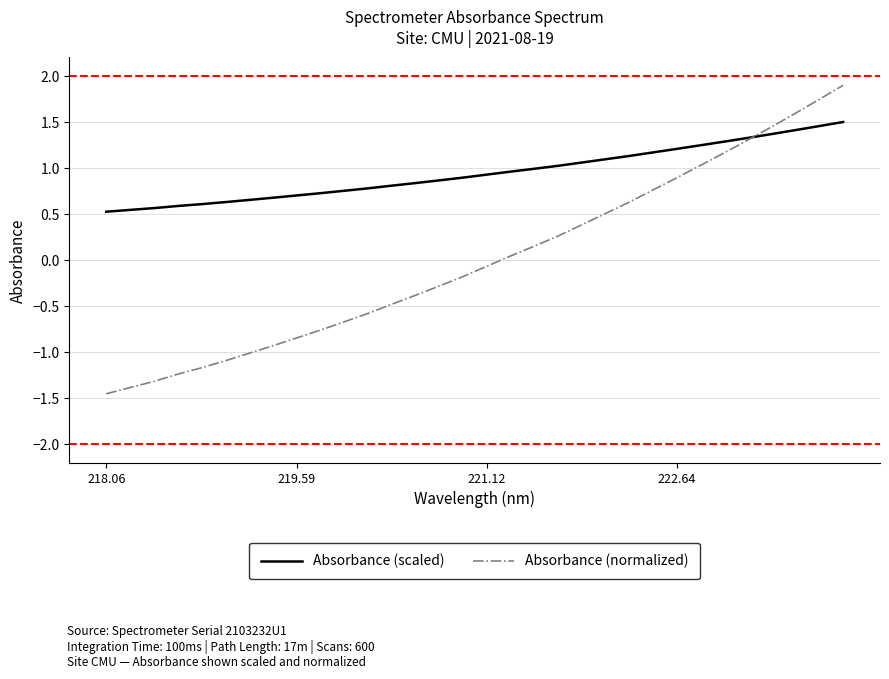

Which series has the largest total across all categories?

Absorbance (scaled)